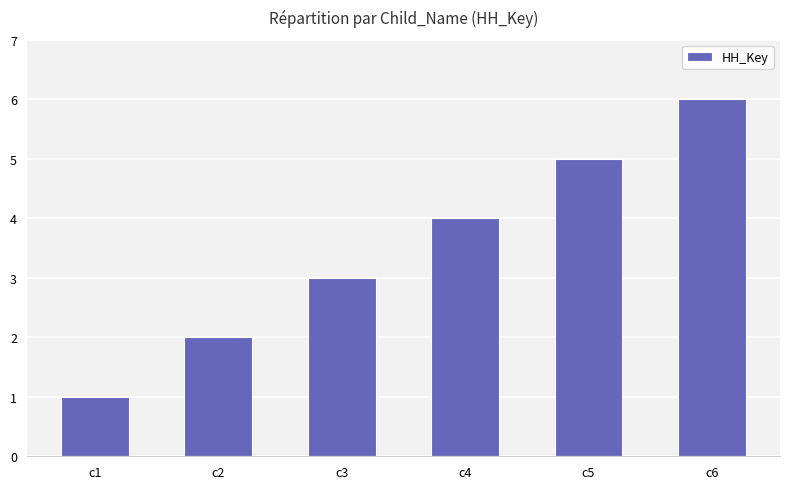

Are the bars horizontal?

No